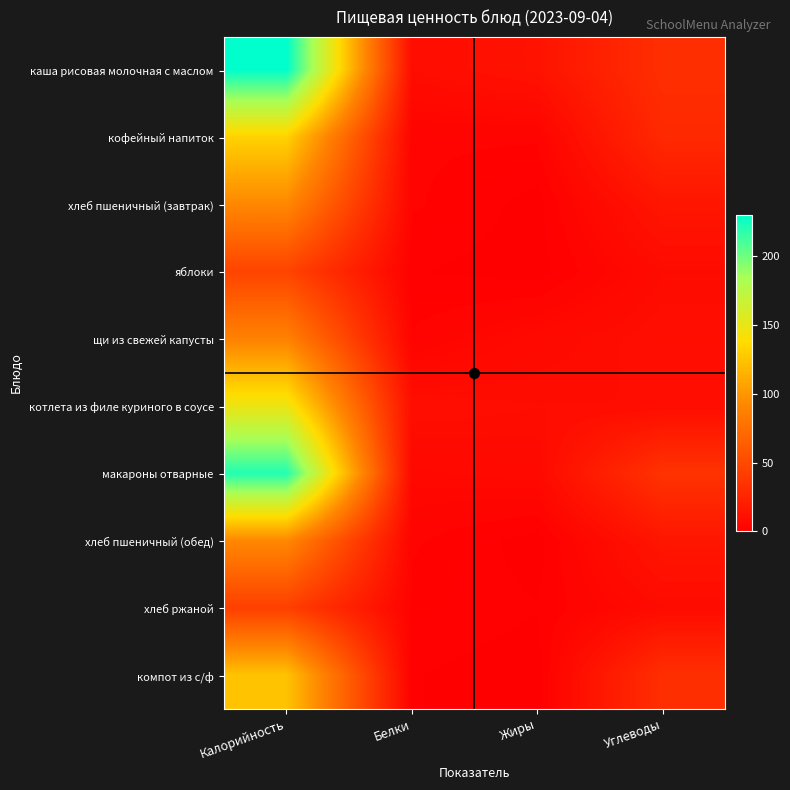

Between Углеводы and Жиры, which is larger?

Углеводы